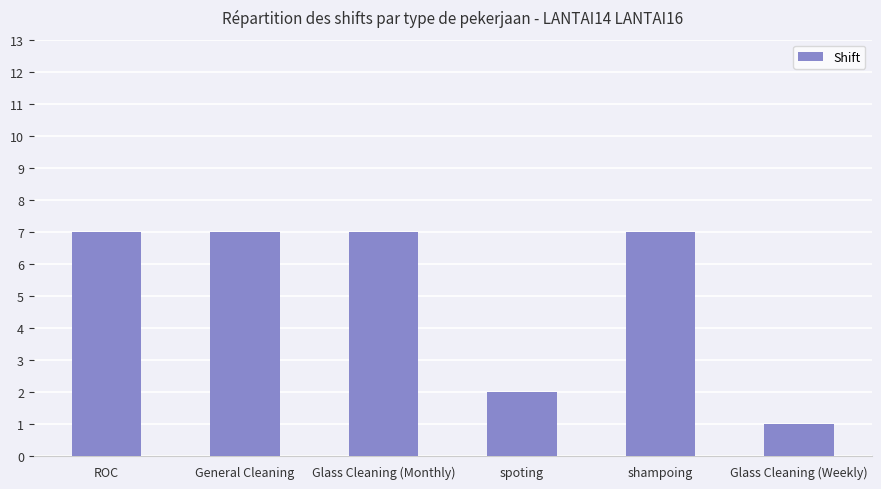

Count the values in the range 2 to 7.

5